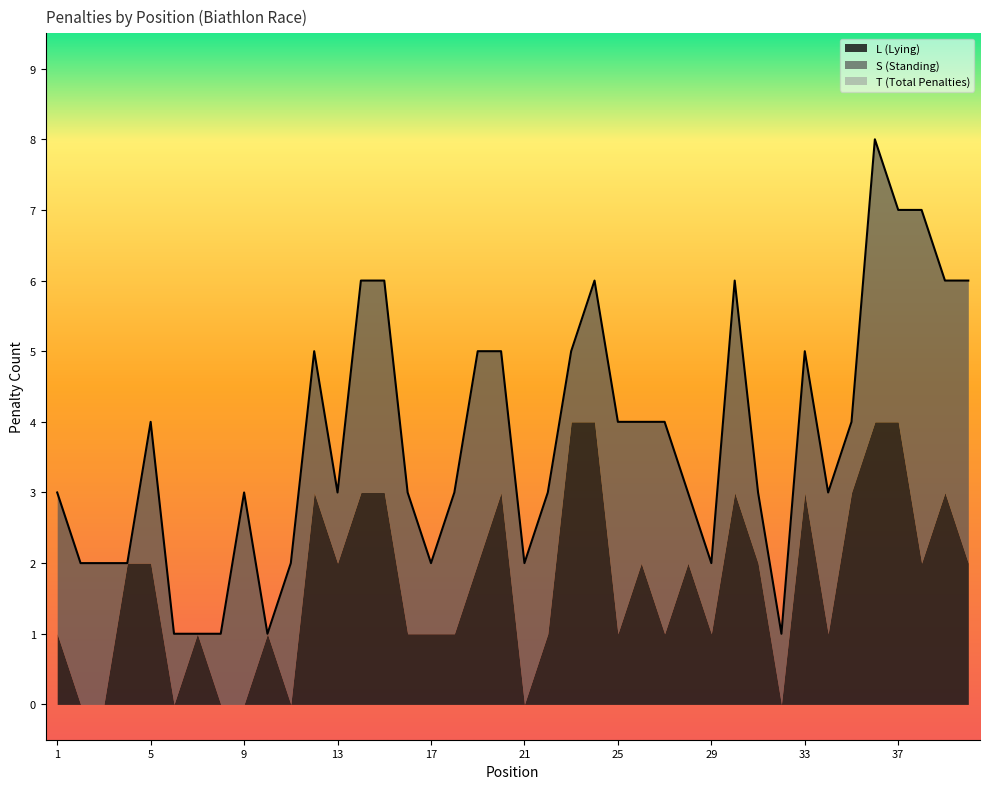

Between 1 and 17, which is larger?

1